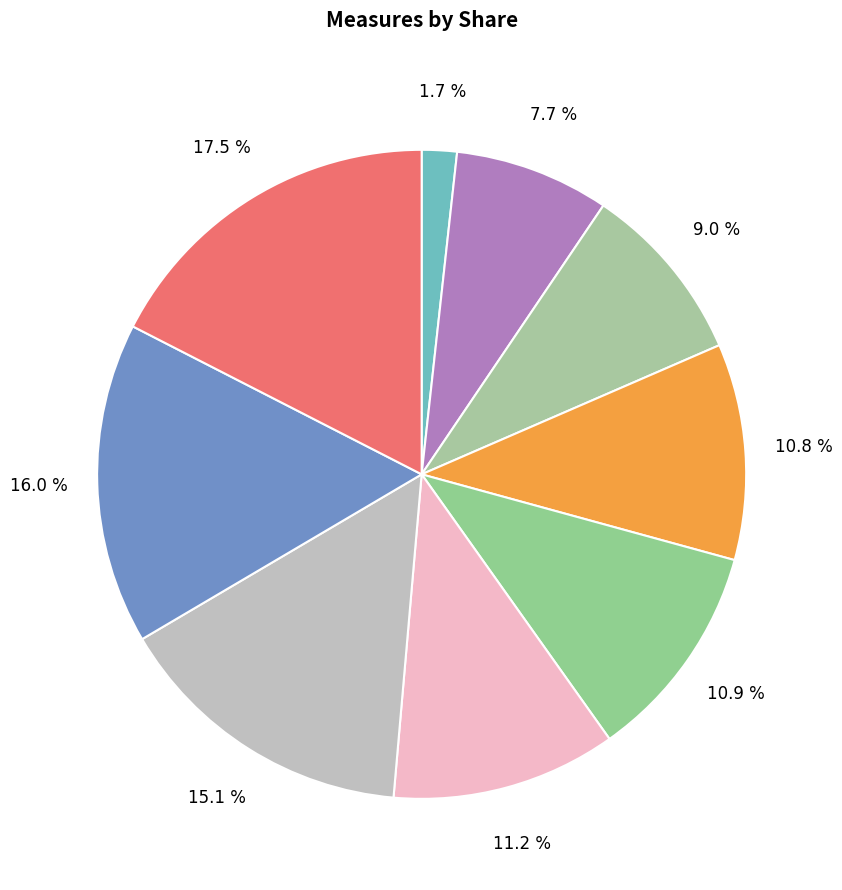

How many slices are in this pie chart?

9